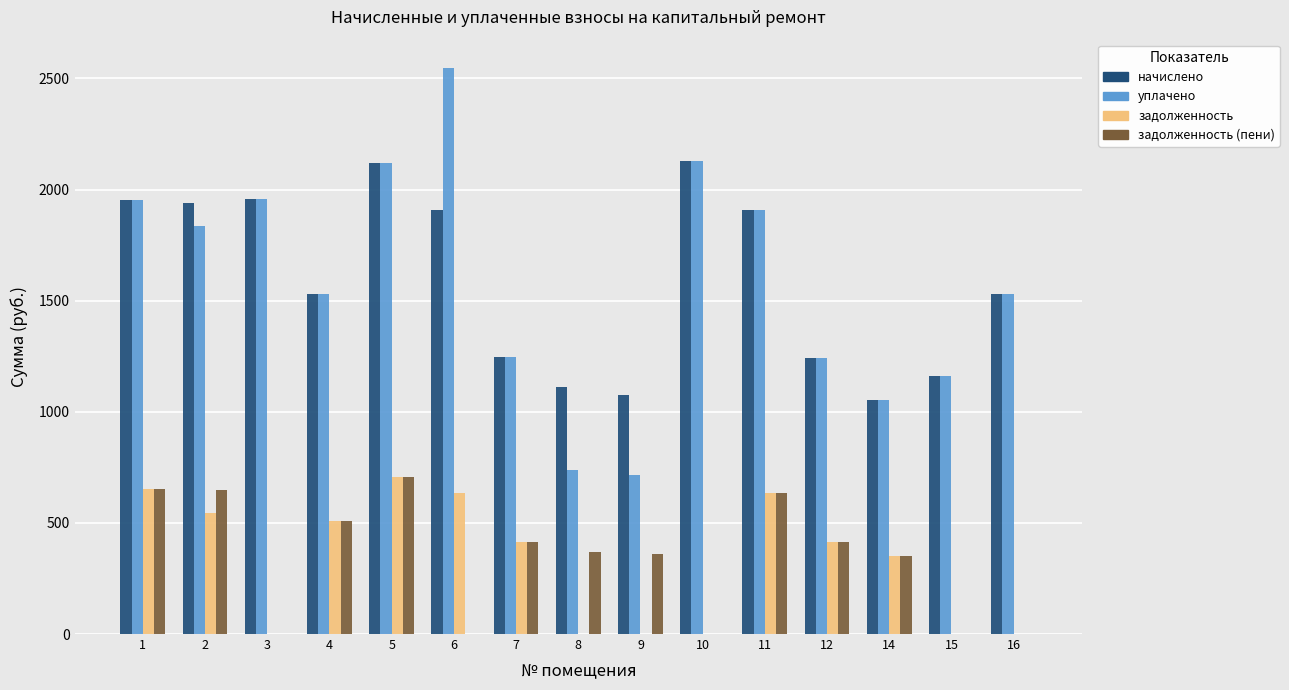

Which series changed the most between 6 and 7?

уплачено